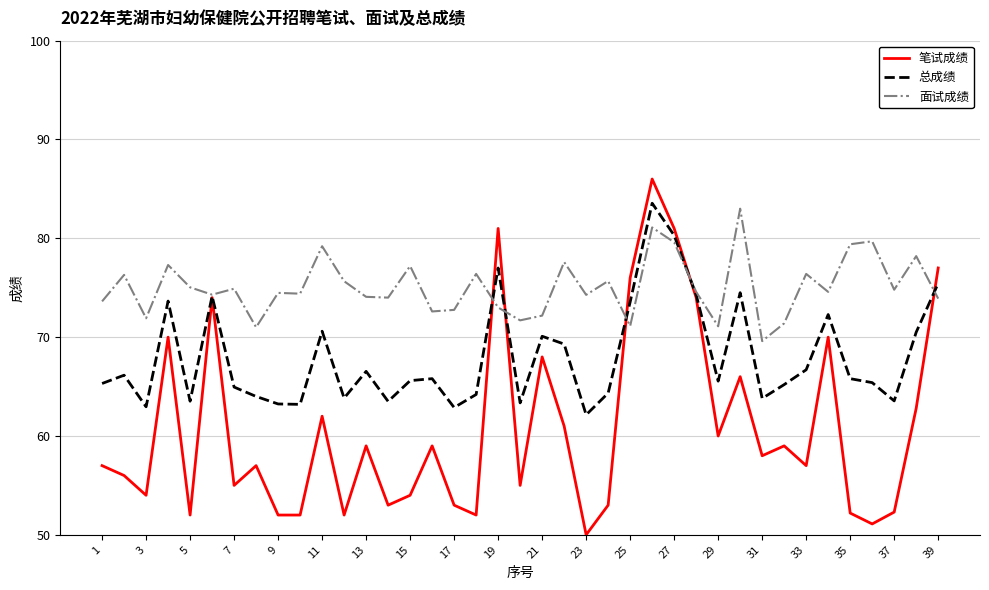

What is the minimum value shown in the chart?

50.0